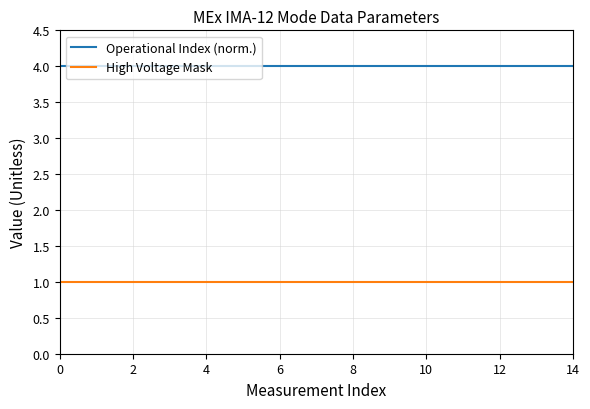

At how many categories does at least one series exceed 2?

15